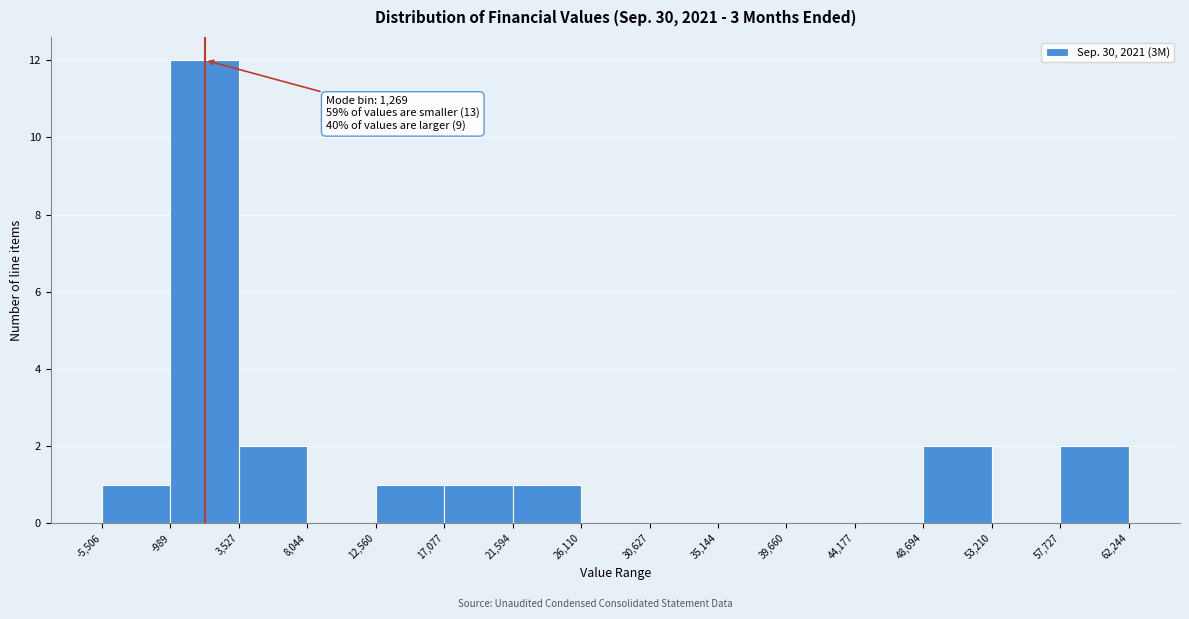

Over which range of the x-axis is the bar tallest?

-989 to 3,527